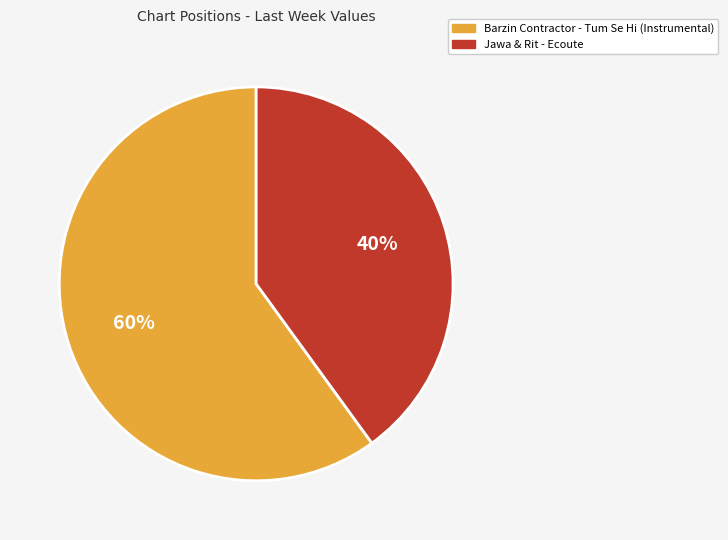

To the nearest percent, what is the difference between the largest and smallest slice percentages?

20%